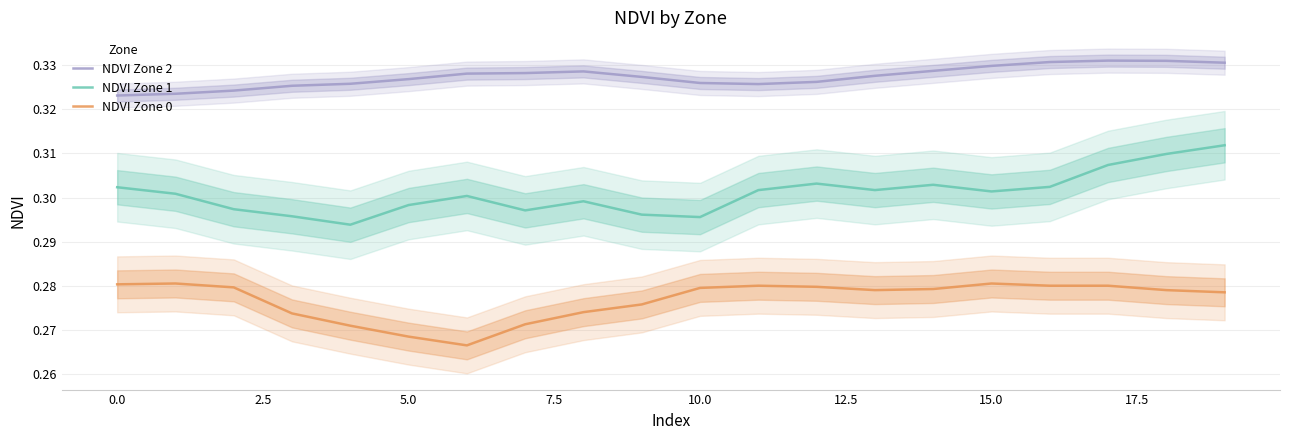

True or false: NDVI Zone 0 and NDVI Zone 1 intersect in this chart.

False